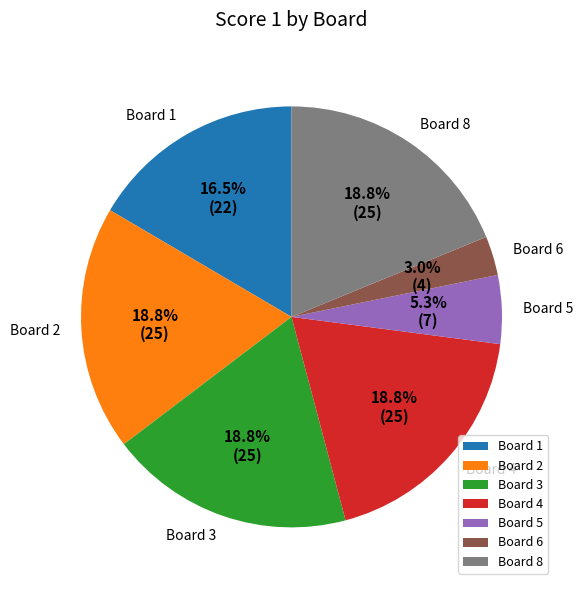

Which category has the smallest portion of the pie?

Board 6